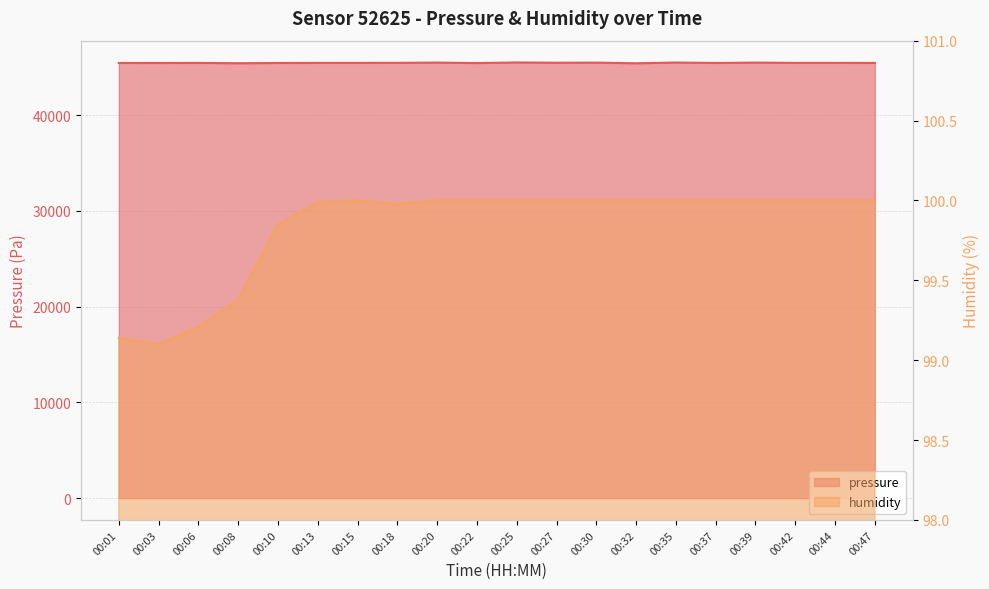

At which category does humidity reach its first local peak?

00:15